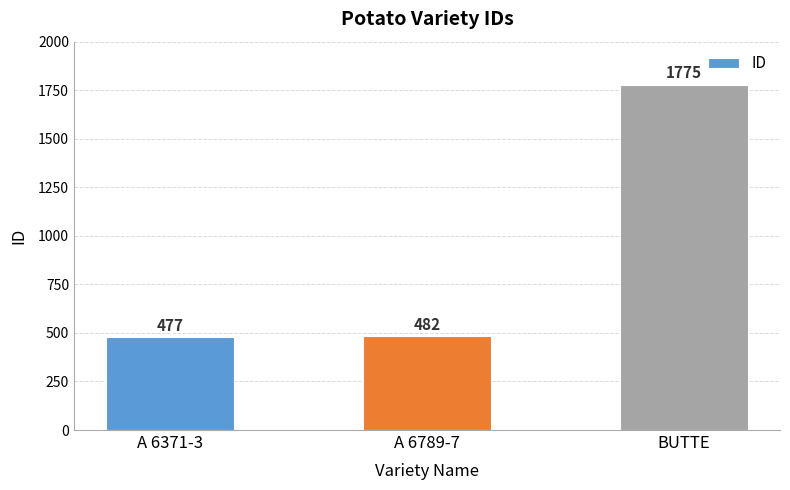

What is the sum of the values at A 6789-7 and A 6371-3?

959